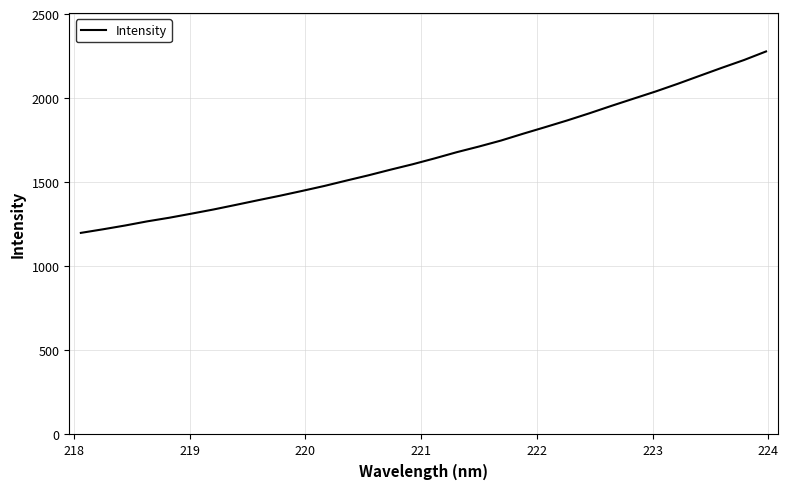

What is the minimum value shown in the chart?

1198.9